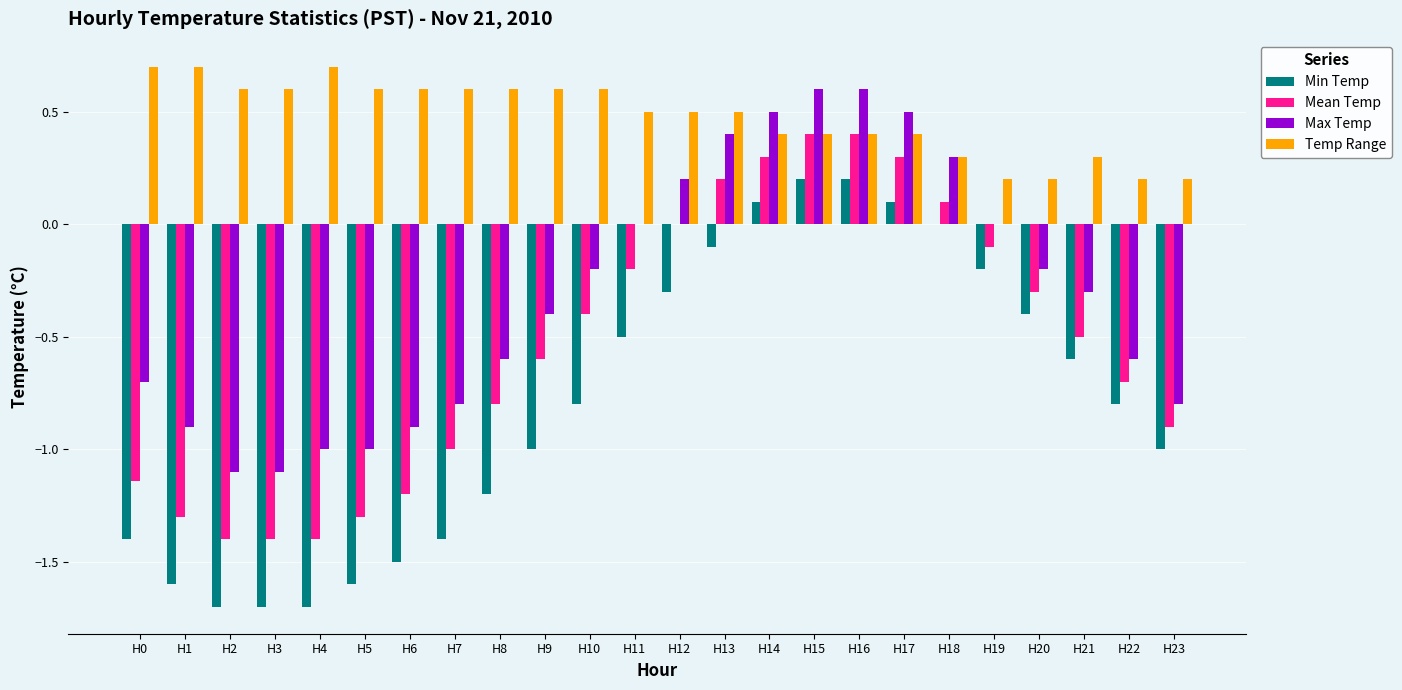

Between H10 and H16, which series saw the biggest shift?

Min Temp